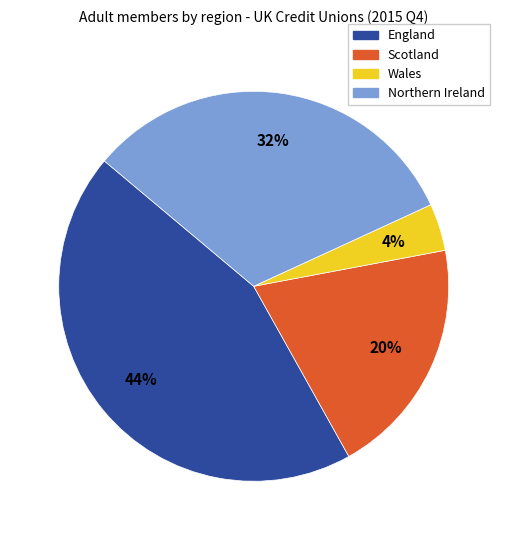

To the nearest percent, what is the difference between the Scotland and Wales slice percentages?

16%